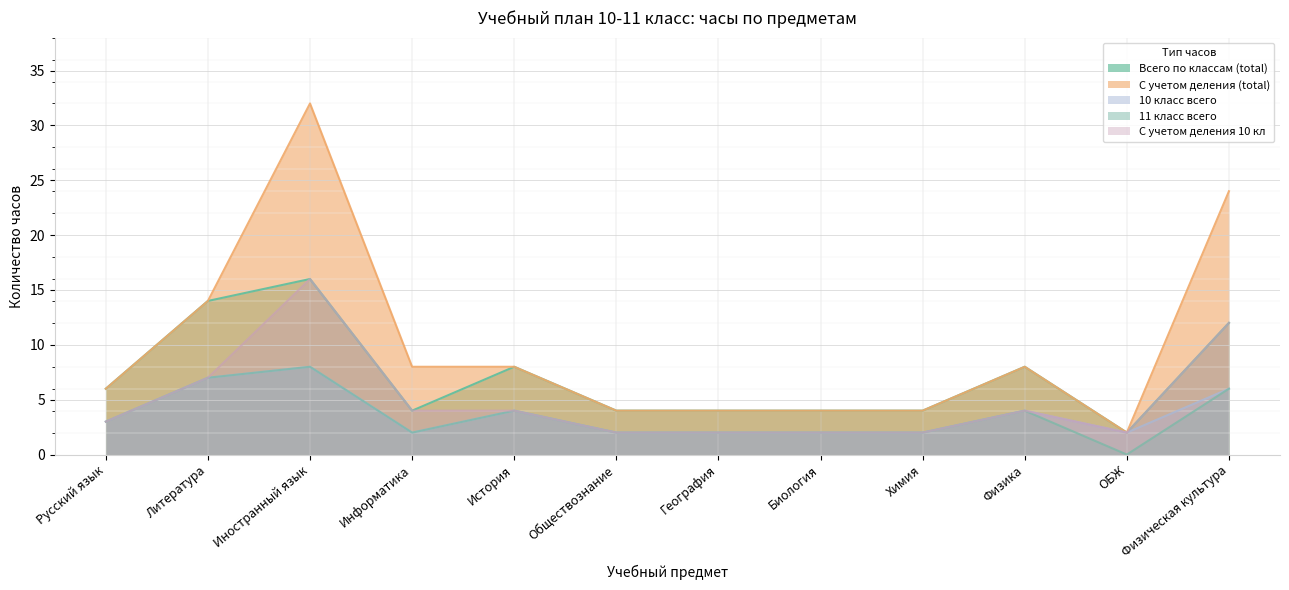

Between Физическая культура and Литература, which is larger?

Литература